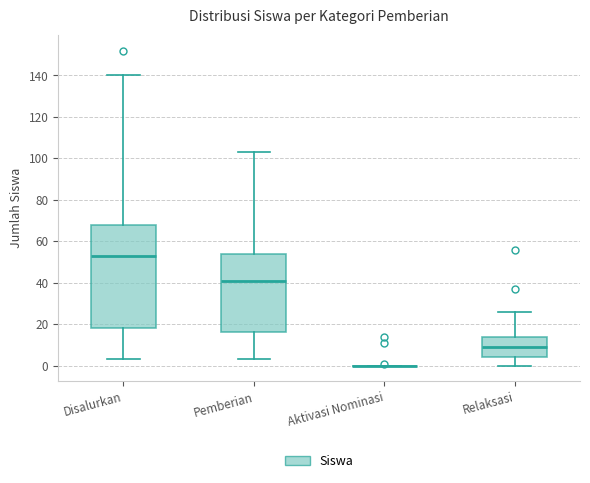

Reading left to right, transcribe this box plot: for each box, give where its median line is, the range the box spans, and where its two whiskers end, as read against the y-axis. The values are not printed on the chart, so give them approximately, as read against the axis.

Disalurkan: median 54, box 18 to 68, whiskers 4 to 140
Pemberian: median 42, box 16 to 54, whiskers 4 to 104
Aktivasi Nominasi: box collapsed to a line at 0, whiskers 0 to 0
Relaksasi: median 10, box 4 to 14, whiskers 0 to 26